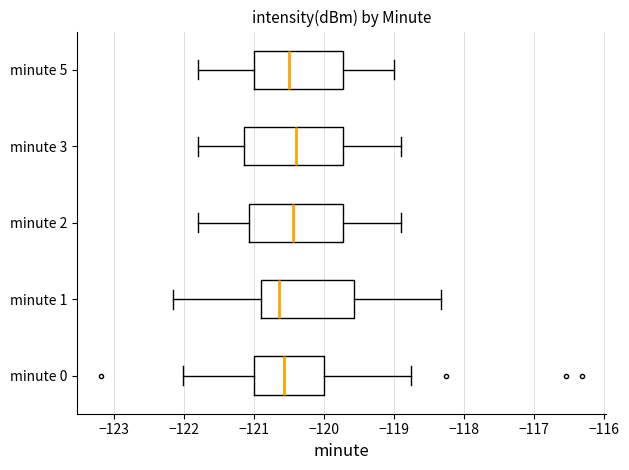

Where is the left edge of the box for minute 3 on the x-axis? The values are not printed on the chart, so give them approximately, as read against the axis.

-121.1